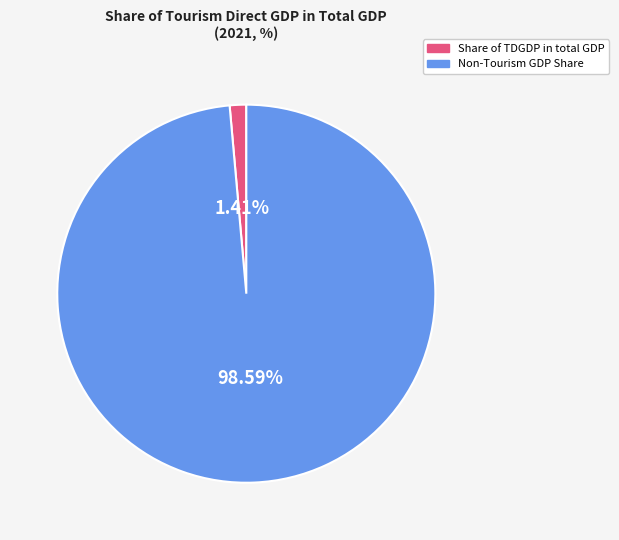

How many segments does this pie chart have?

2